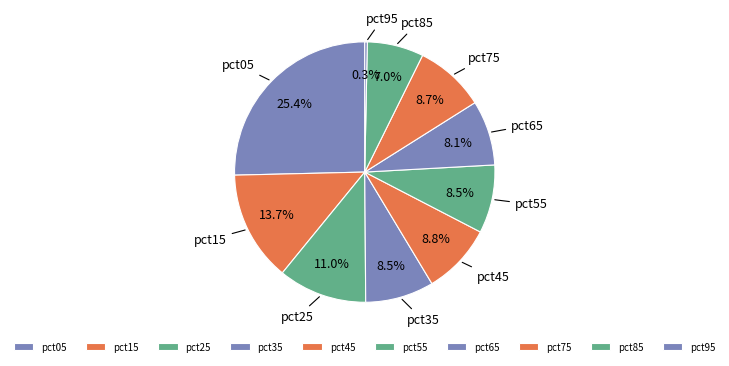

How many slices are in this pie chart?

10